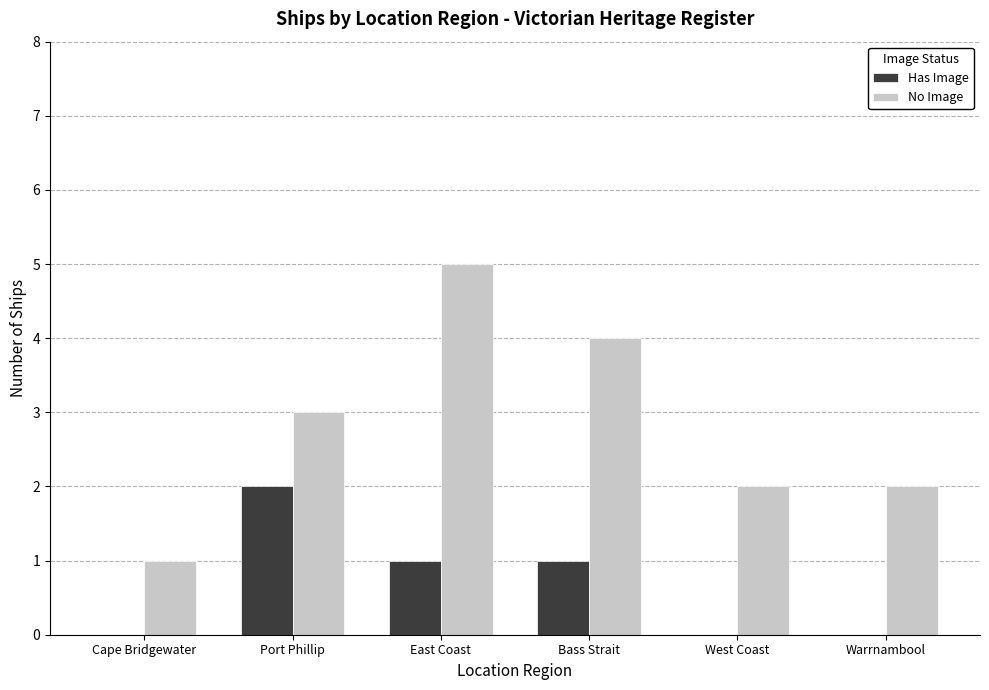

What is the difference between the Has Image values at Port Phillip and East Coast?

1